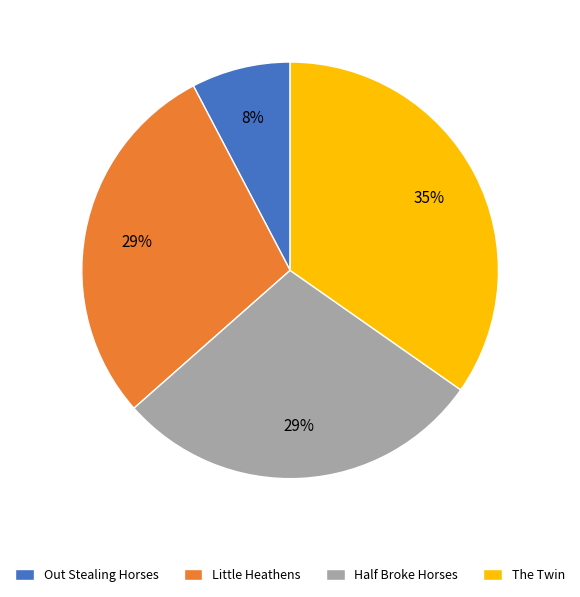

The Half Broke Horses slice represents 42% of the pie. True or false?

False